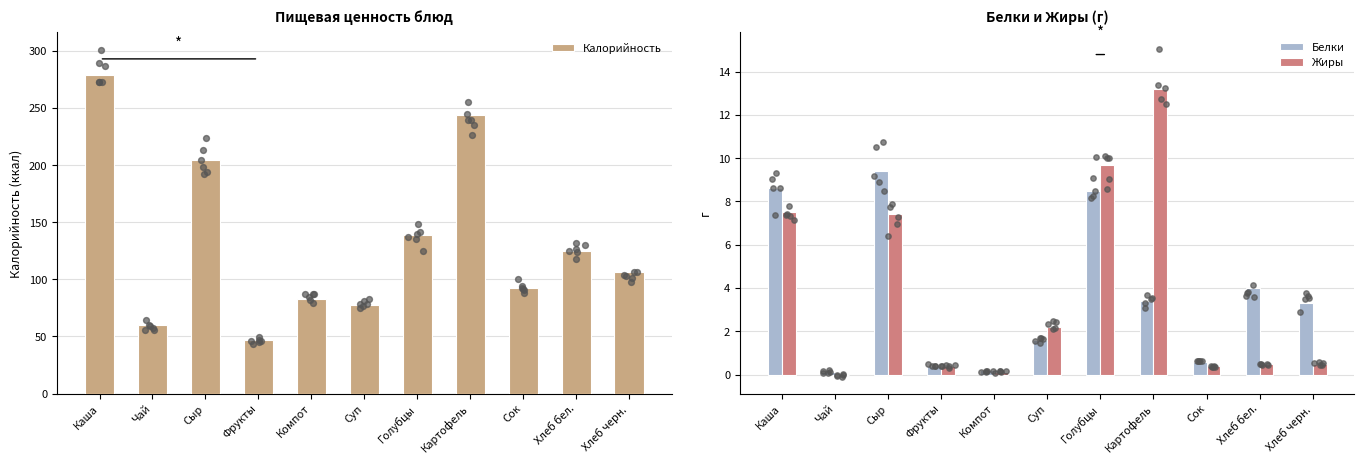

Which series has the widest spread of Y values?

Калорийность